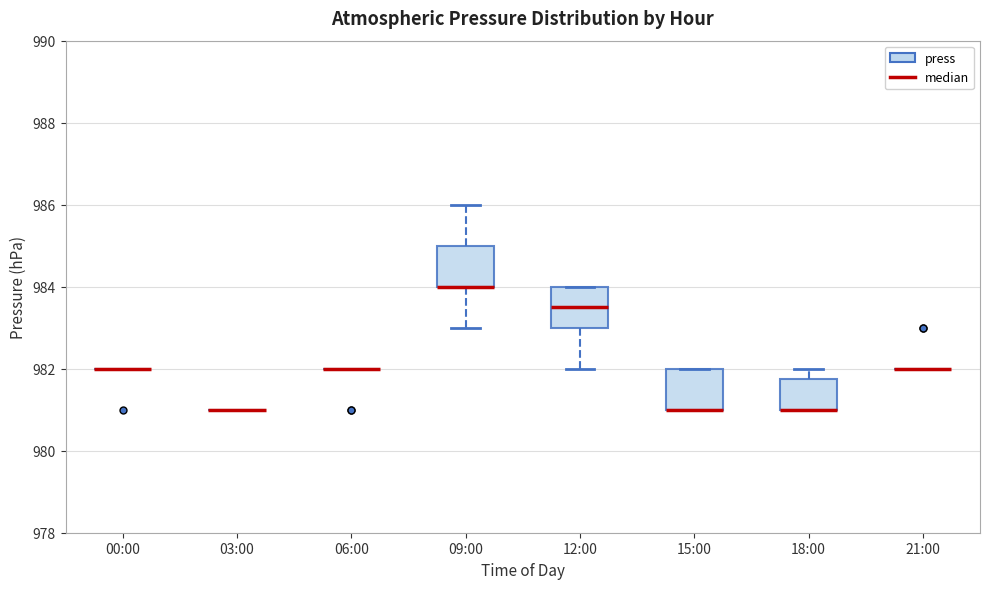

Reading left to right, transcribe this box plot: for each box, give where its median line is, the range the box spans, and where its two whiskers end, as read against the y-axis. The values are not printed on the chart, so give them approximately, as read against the axis.

00:00: box collapsed to a line at 982.0, whiskers 982.0 to 982.0
03:00: box collapsed to a line at 981.0, whiskers 981.0 to 981.0
06:00: box collapsed to a line at 982.0, whiskers 982.0 to 982.0
09:00: median 984.0 (drawn on the box's lower edge), box 984.0 to 985.0, whiskers 983.0 to 986.0
12:00: median 983.6, box 983.0 to 984.0, whiskers 982.0 to 984.0
15:00: median 981.0 (drawn on the box's lower edge), box 981.0 to 982.0, whiskers 981.0 to 982.0
18:00: median 981.0 (drawn on the box's lower edge), box 981.0 to 981.8, whiskers 981.0 to 982.0
21:00: box collapsed to a line at 982.0, whiskers 982.0 to 982.0